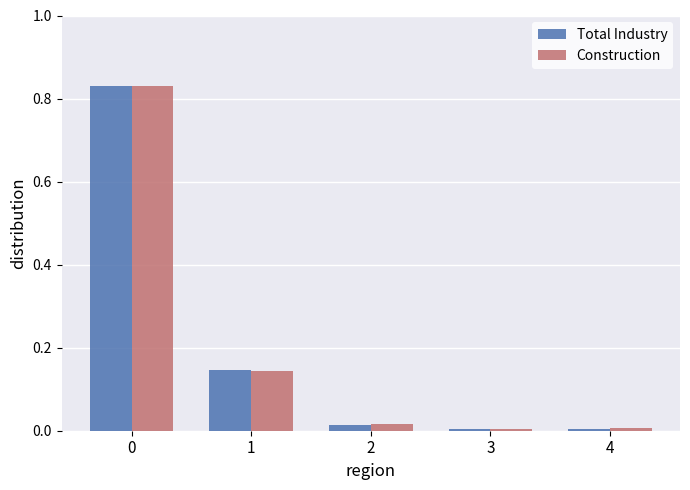

True or false: Construction has a value of 0.0 at 2.

True